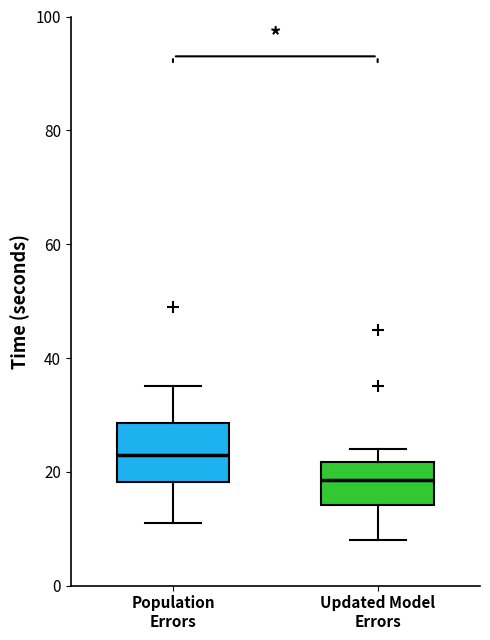

Which box has the lowest median line?

Updated Model Errors